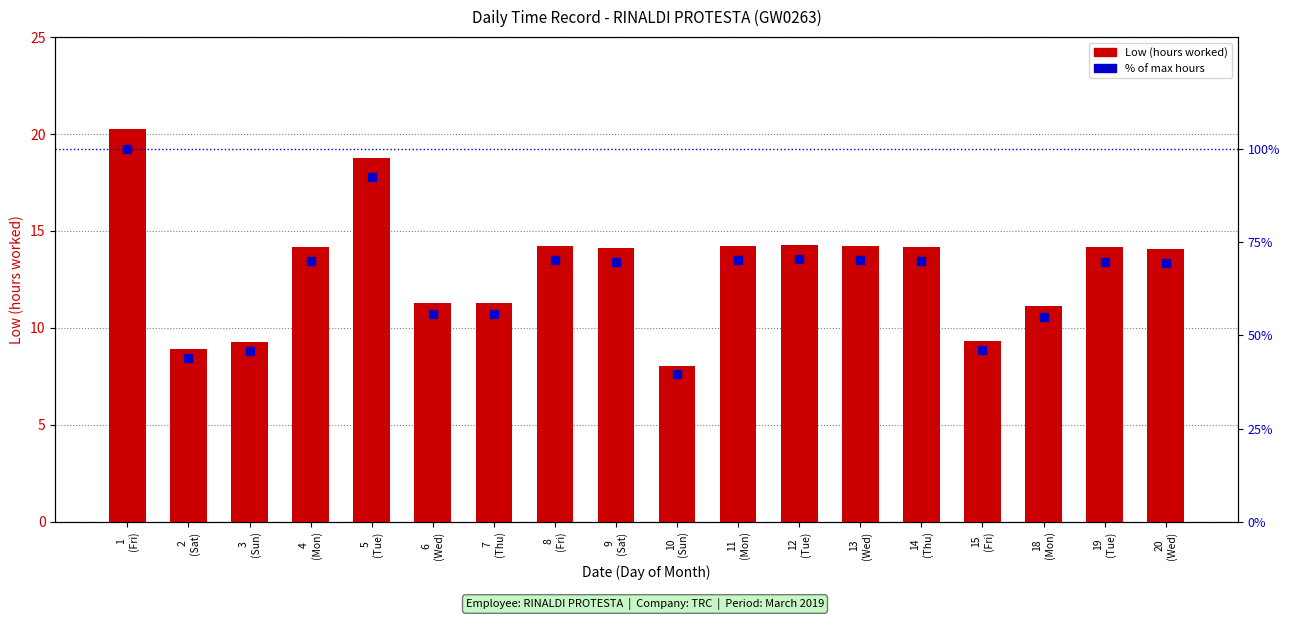

Which category has the highest value in the Low (hours worked) series?

1
(Fri)